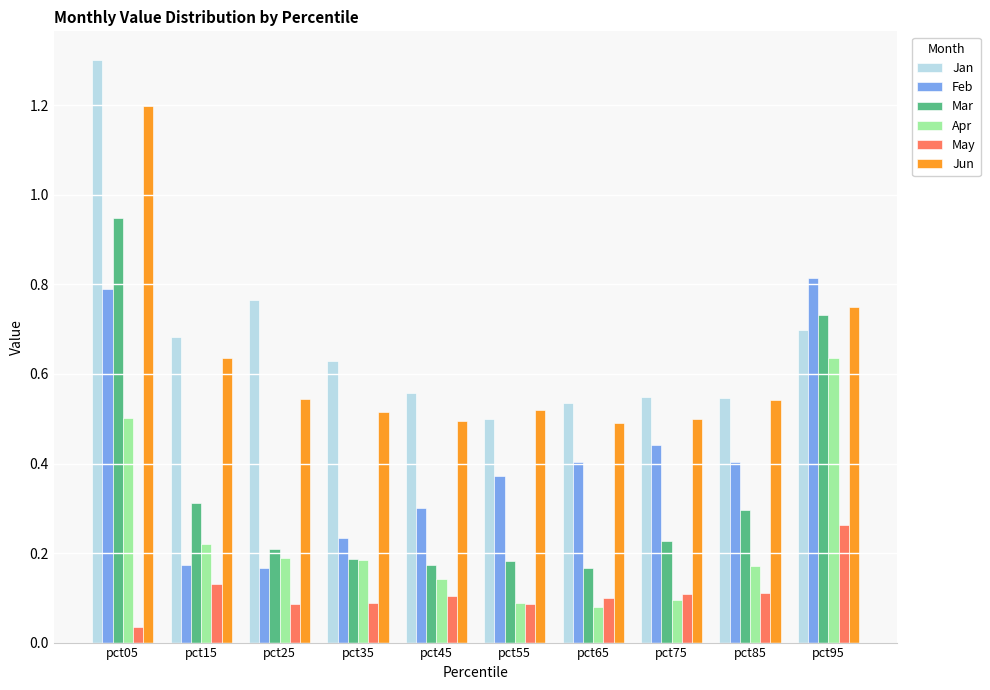

What are all the series names shown in the legend?

Jan, Feb, Mar, Apr, May, Jun